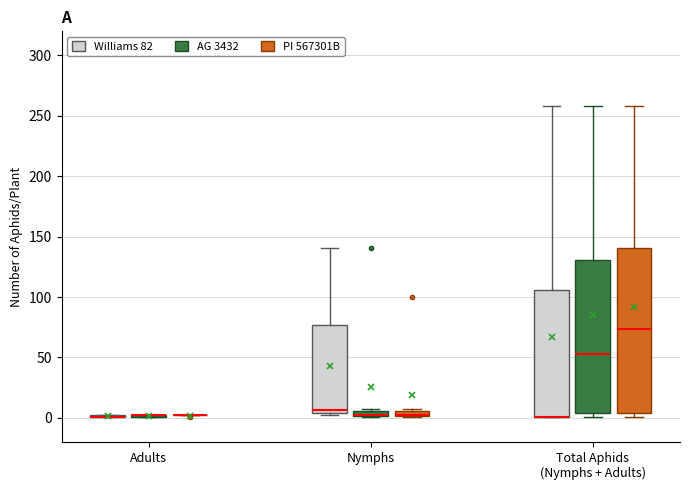

Where is the lower edge of the box for Nymphs (PI 567301B) on the y-axis? The values are not printed on the chart, so give them approximately, as read against the axis.

0